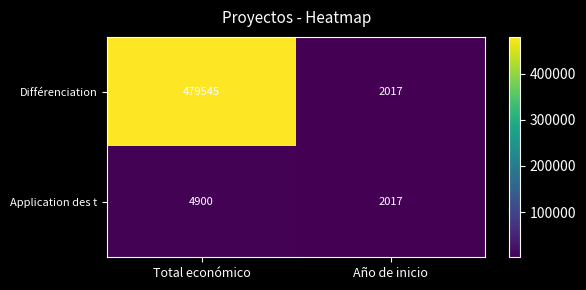

What is the maximum value shown in the chart?

479545